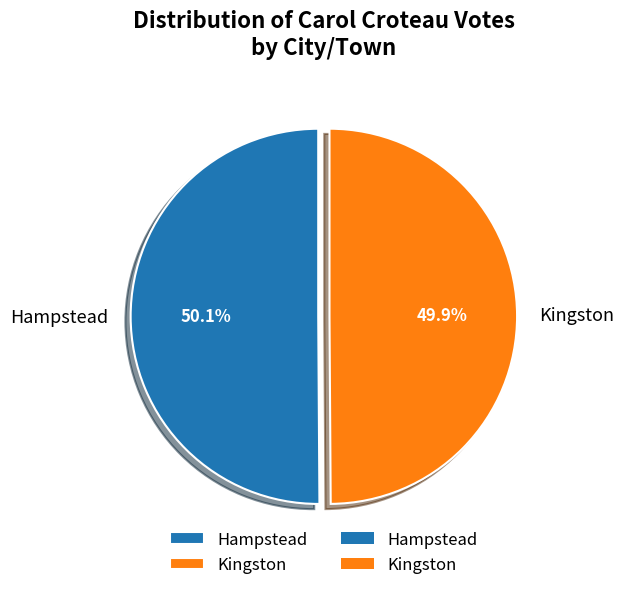

What percentage is the Hampstead slice, to the nearest percent?

50%